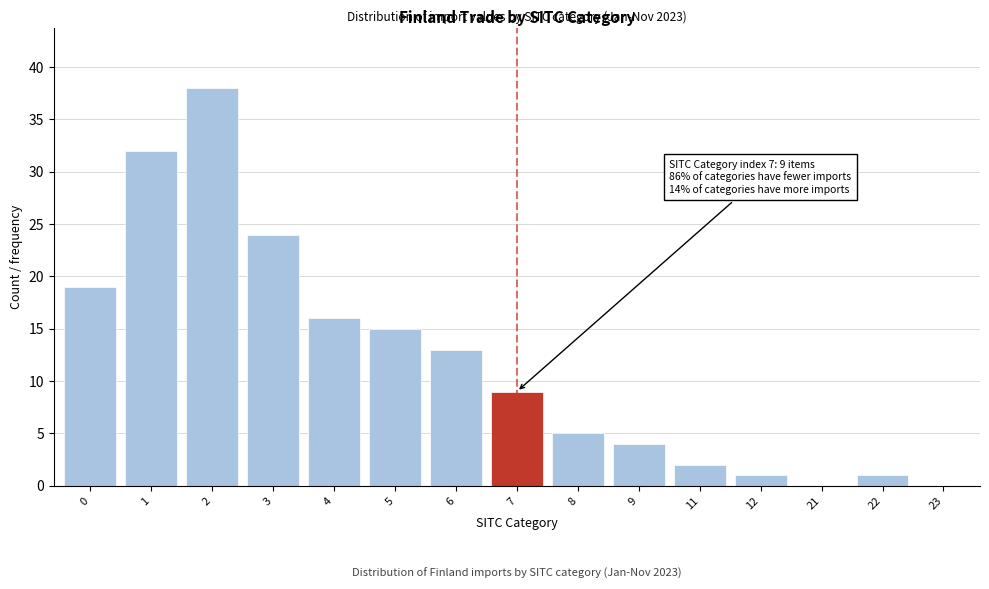

Reading right to left, what are all the values shown in this chart?

23=0	22=1	21=0	12=1	11=2	9=4	8=5	7=9	6=13	5=15	4=16	3=24	2=38	1=32	0=19